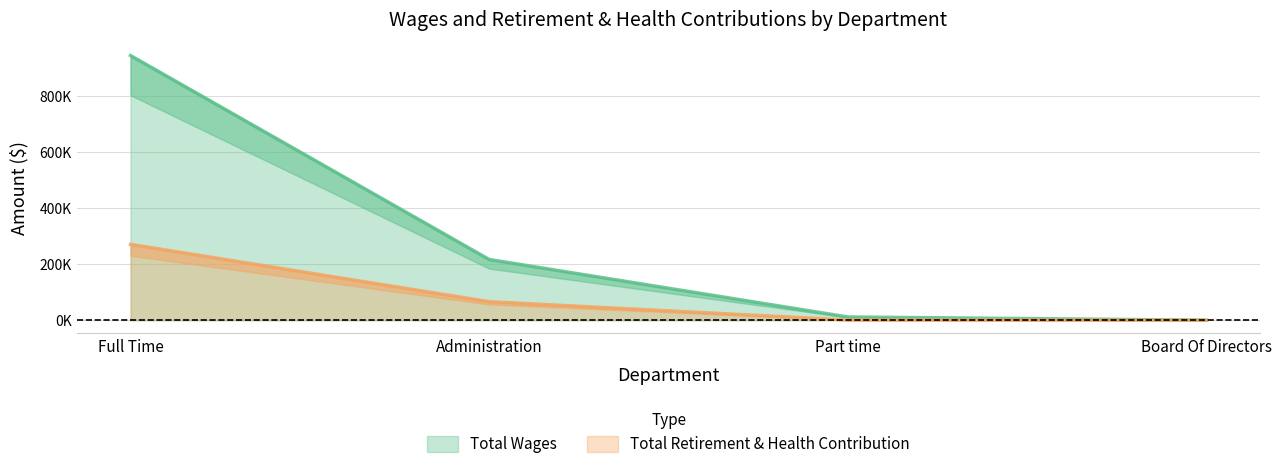

At which label is Total Wages closest to 473073?

Administration